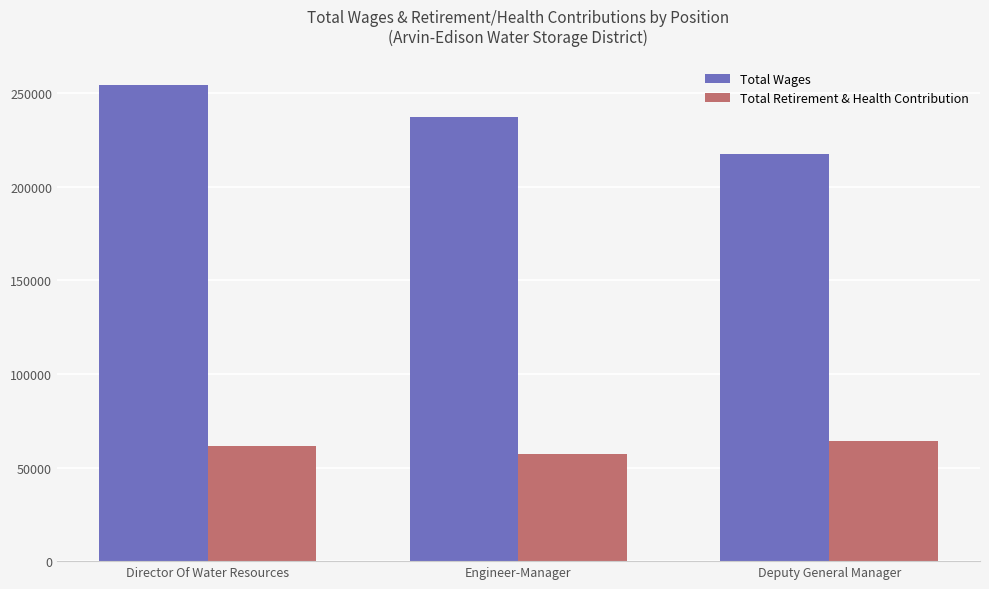

Is it true that Total Retirement & Health Contribution equals 57345 at Engineer-Manager?

True